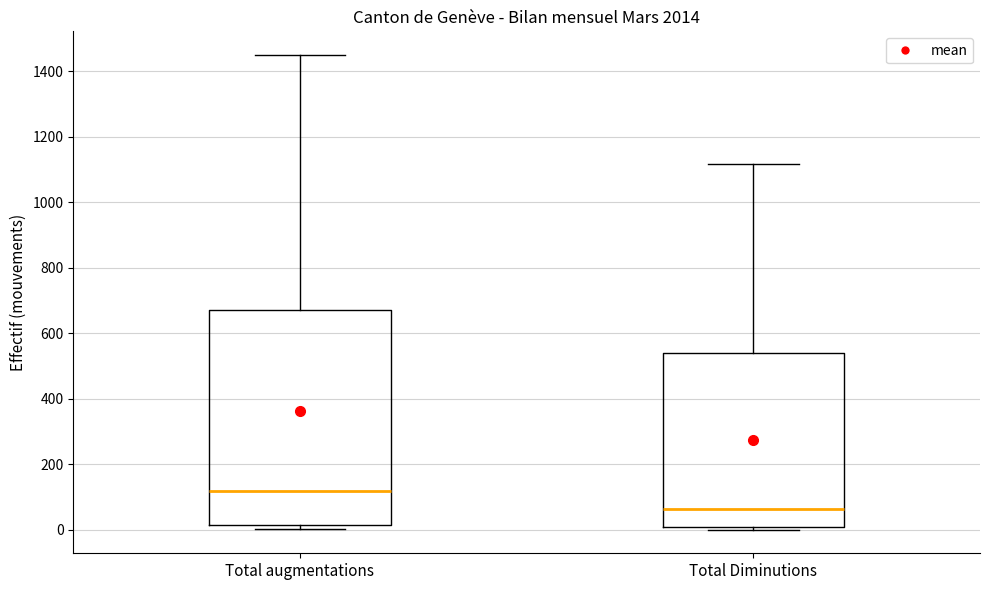

Where does the upper whisker of the box for Total Diminutions end on the y-axis? The values are not printed on the chart, so give them approximately, as read against the axis.

1120